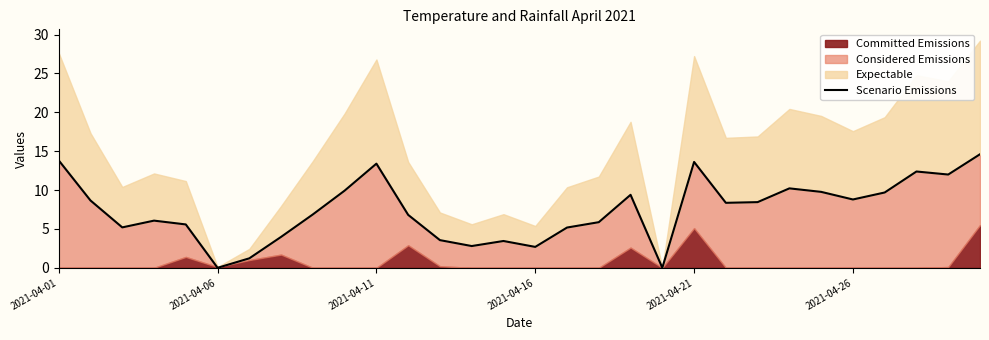

The value of Scenario Emissions at 2021-04-01 is 21.7. True or false?

False